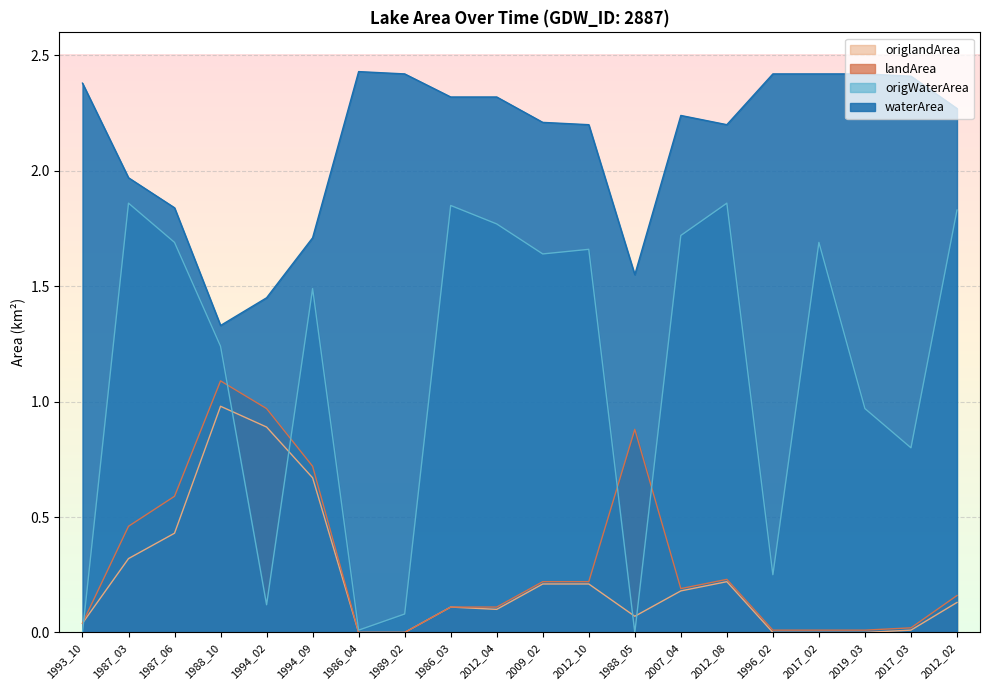

What position from the left is 1986_03?

9